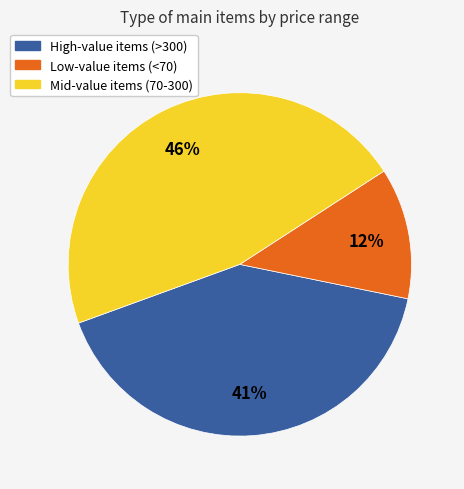

Is there a majority slice in this chart?

No